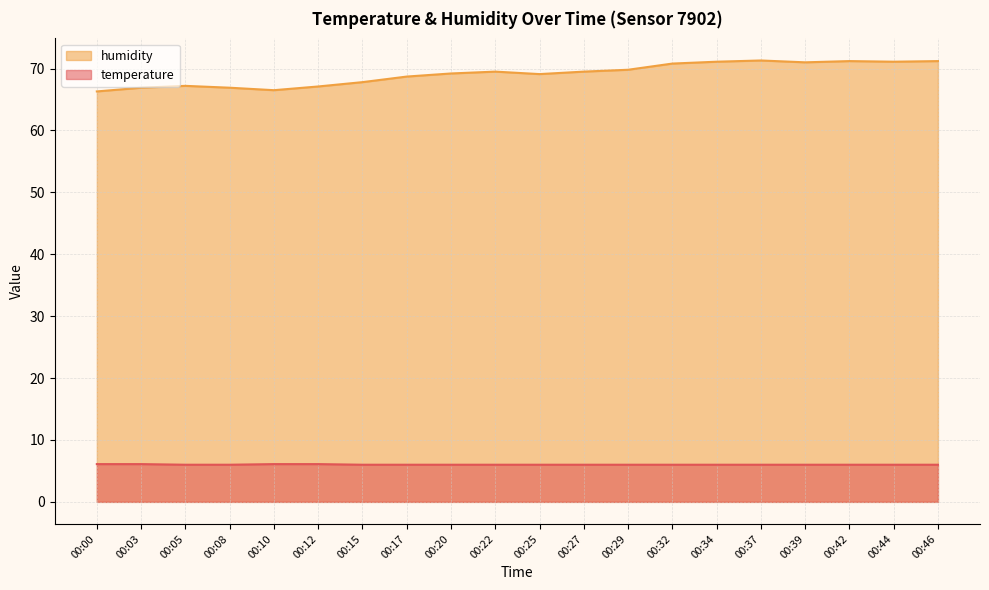

What is the spread (max minus min) of values at 00:42?

65.2